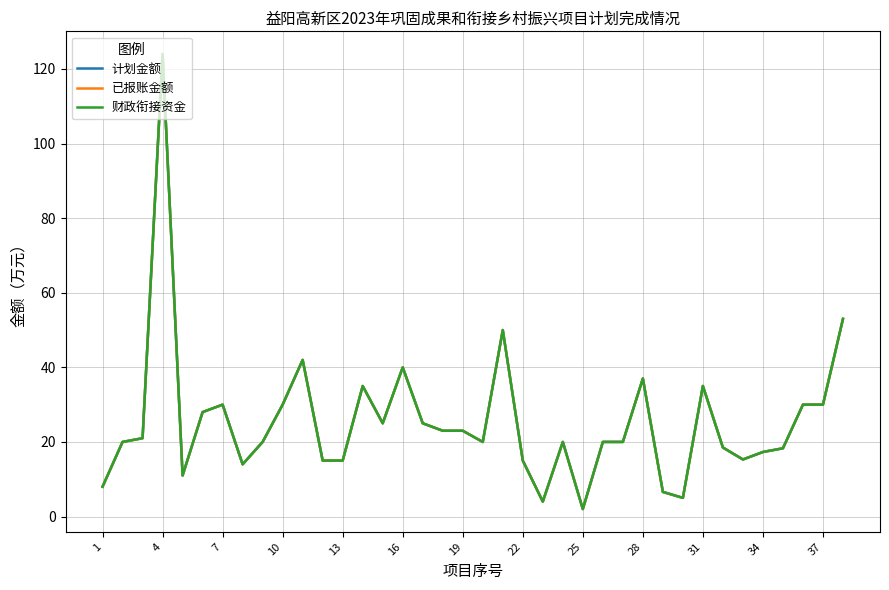

Does the chart have visible grid lines?

Yes